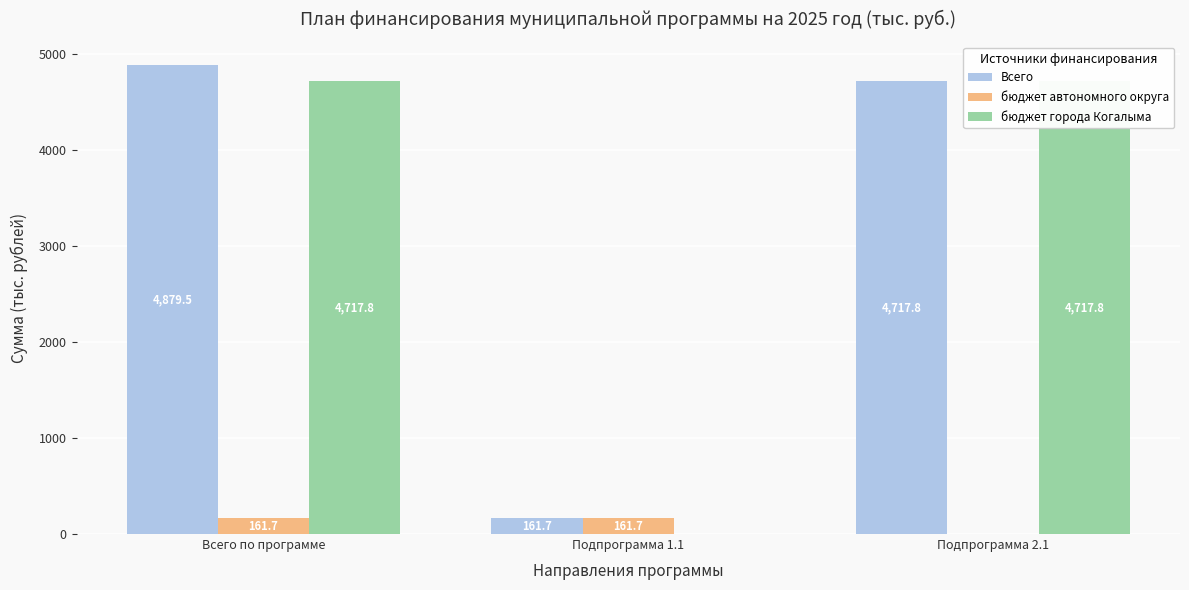

What is the sum of all бюджет автономного округа values?

323.4